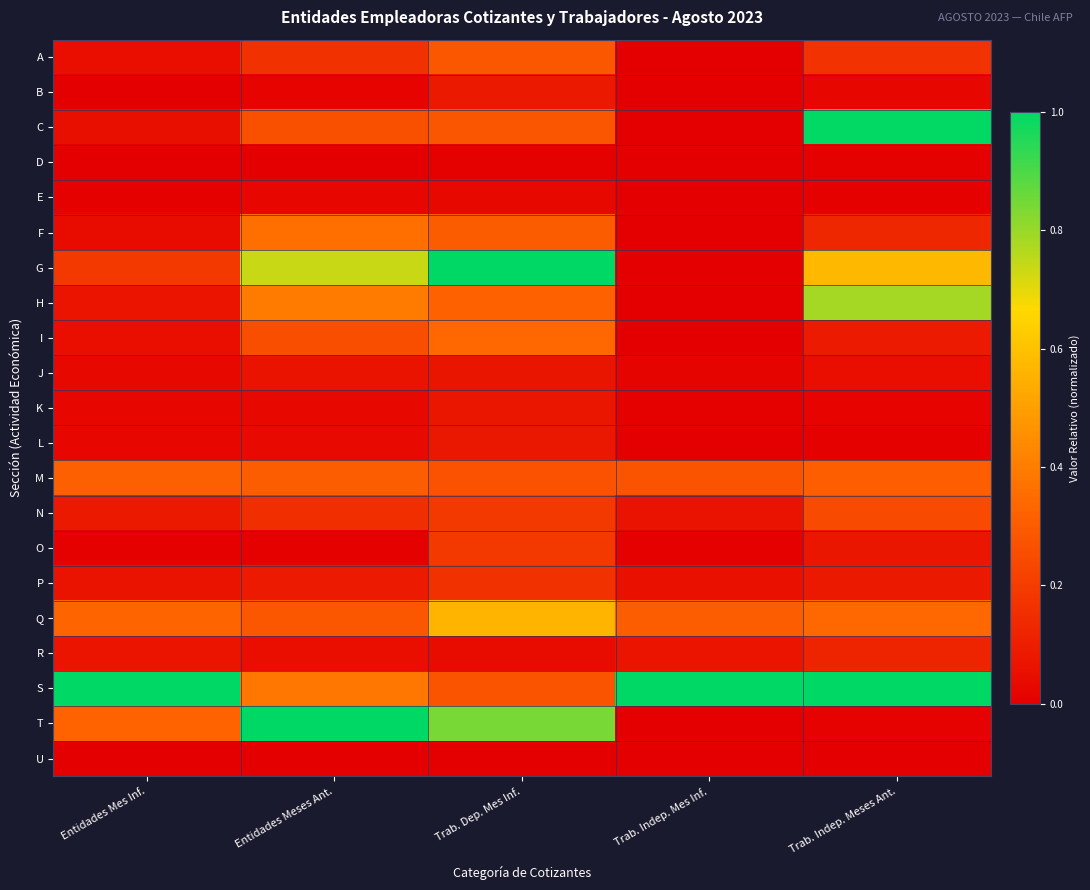

Which series has the largest total across all categories?

S